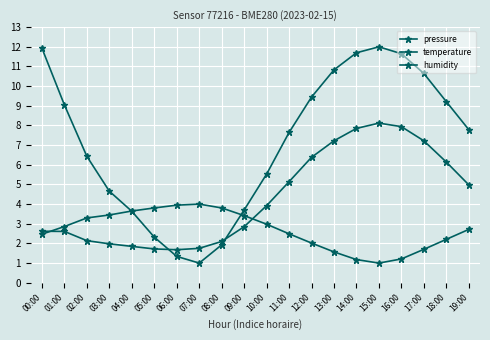

How many lines are shown in the chart?

3